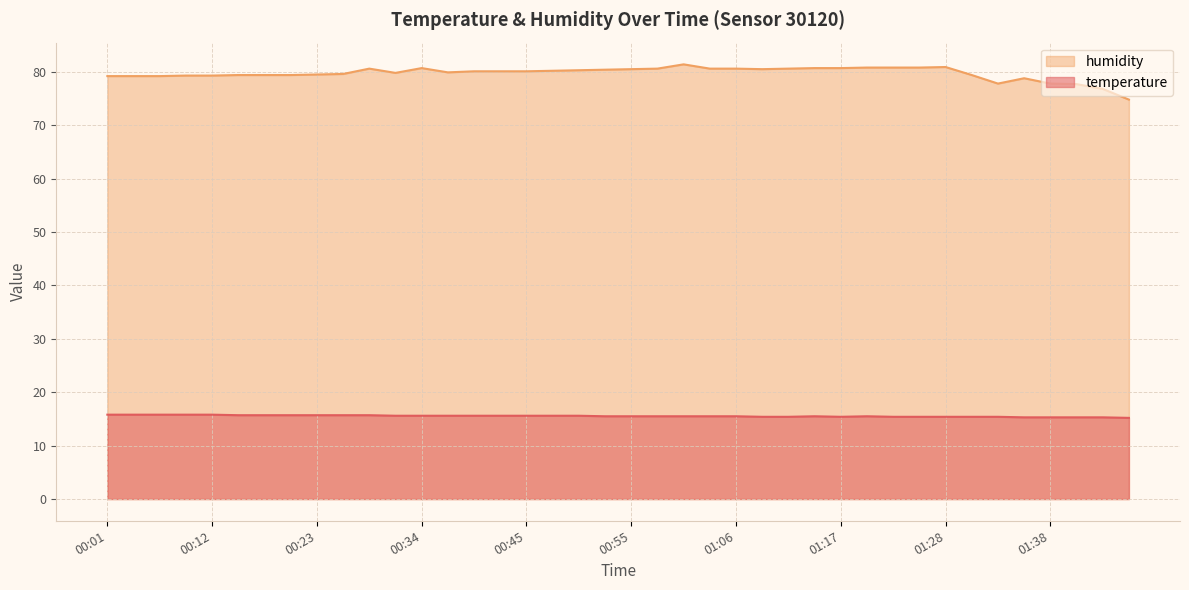

What is the difference between the second highest and minimum values in the temperature series?

0.6